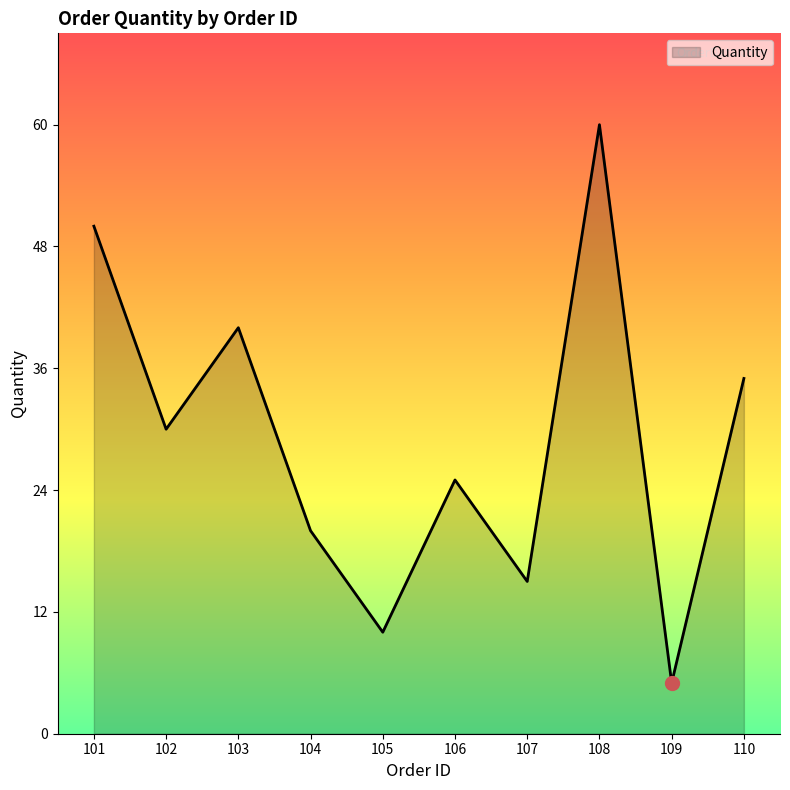

Where is the data nearest to the value 32?

102